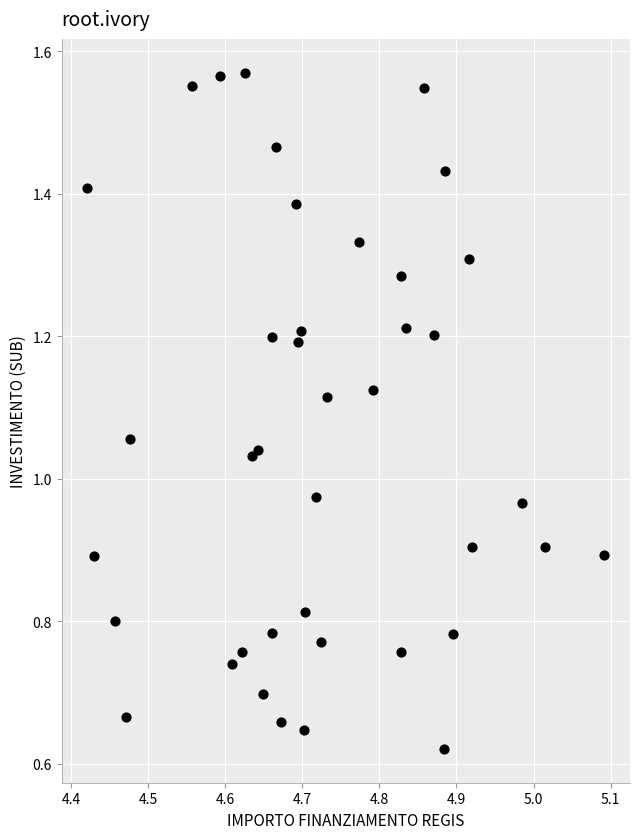

How many data points are displayed?

40